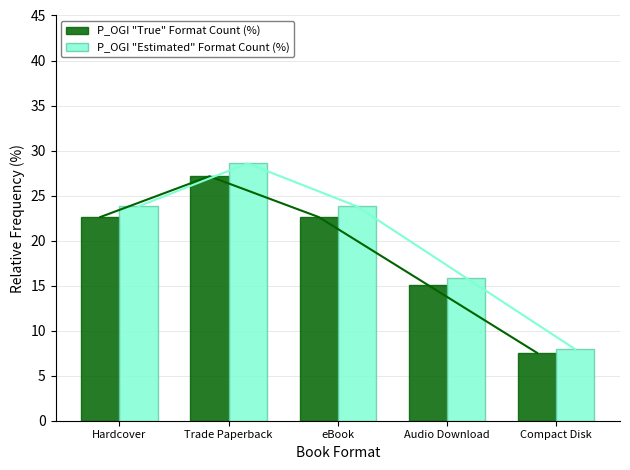

What is the difference between the P_OGI "True" Format Count (%) values at Audio Download and Hardcover?

7.5